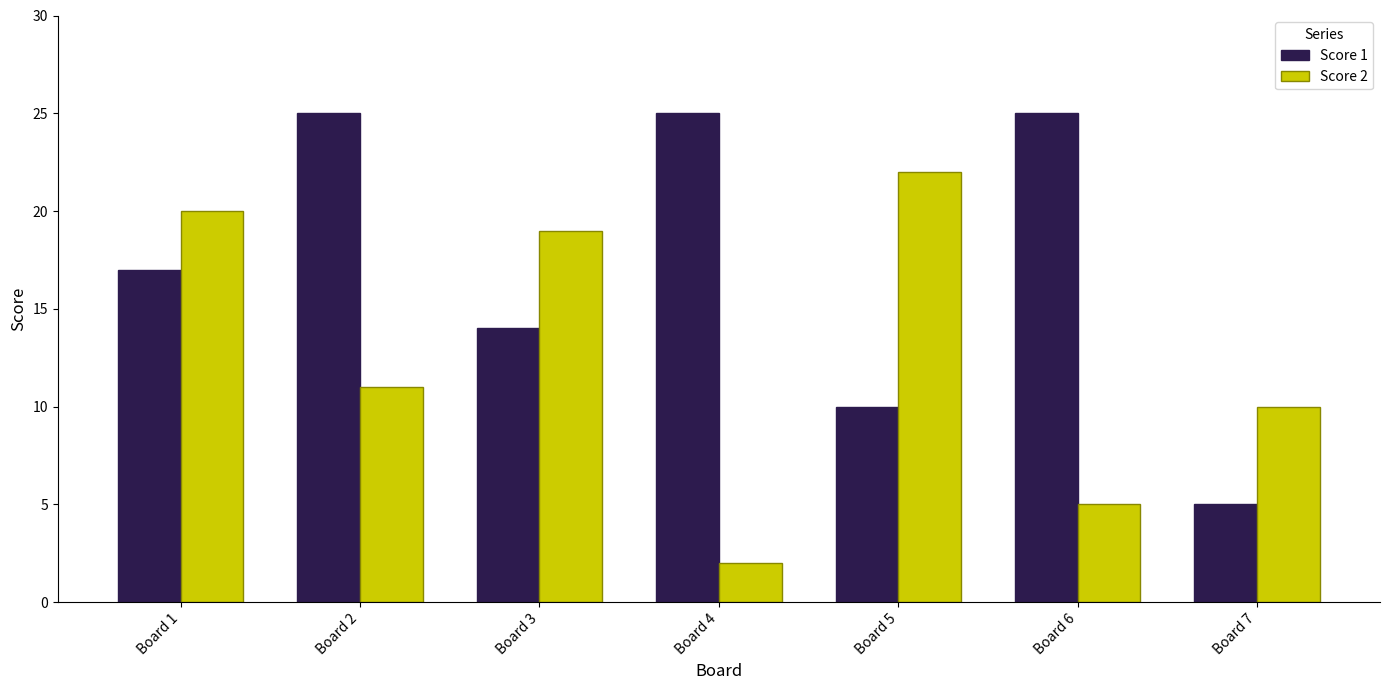

The Score 2 series shows 16 at Board 2. True or false?

False